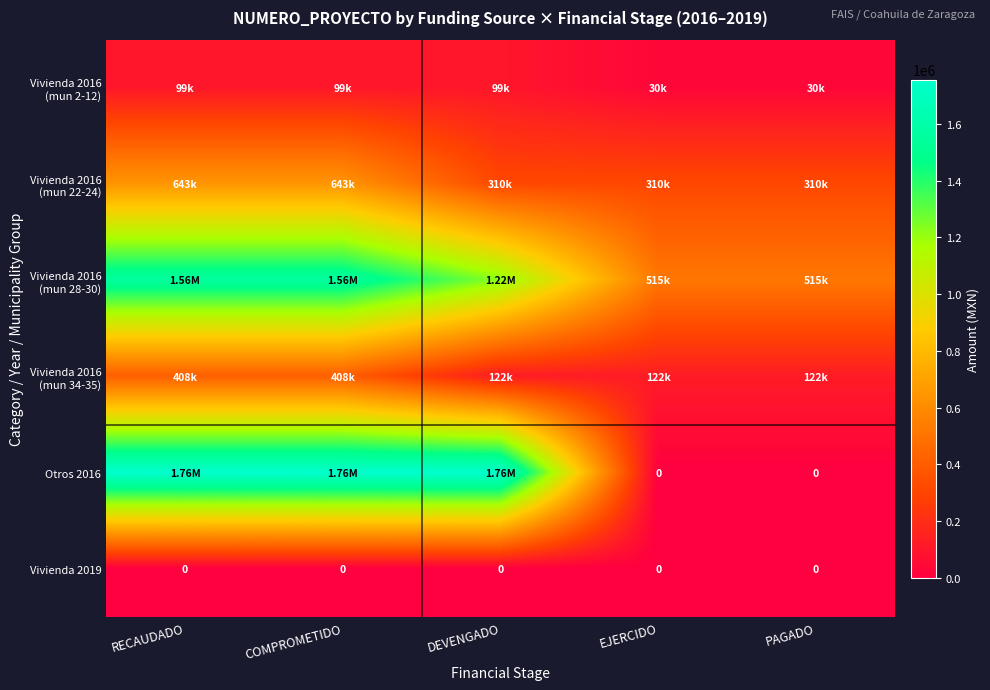

At which category is the sum across all series the highest?

RECAUDADO